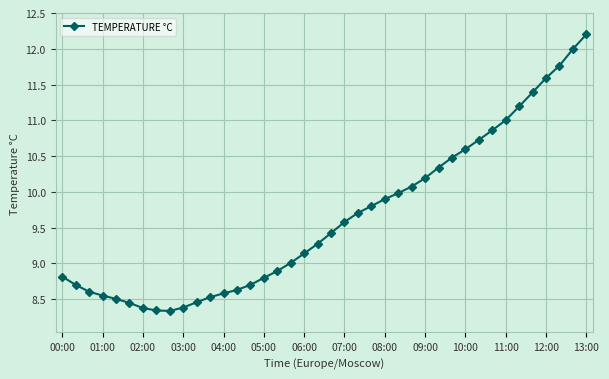

What is the value of the 25th point from the left?

9.9